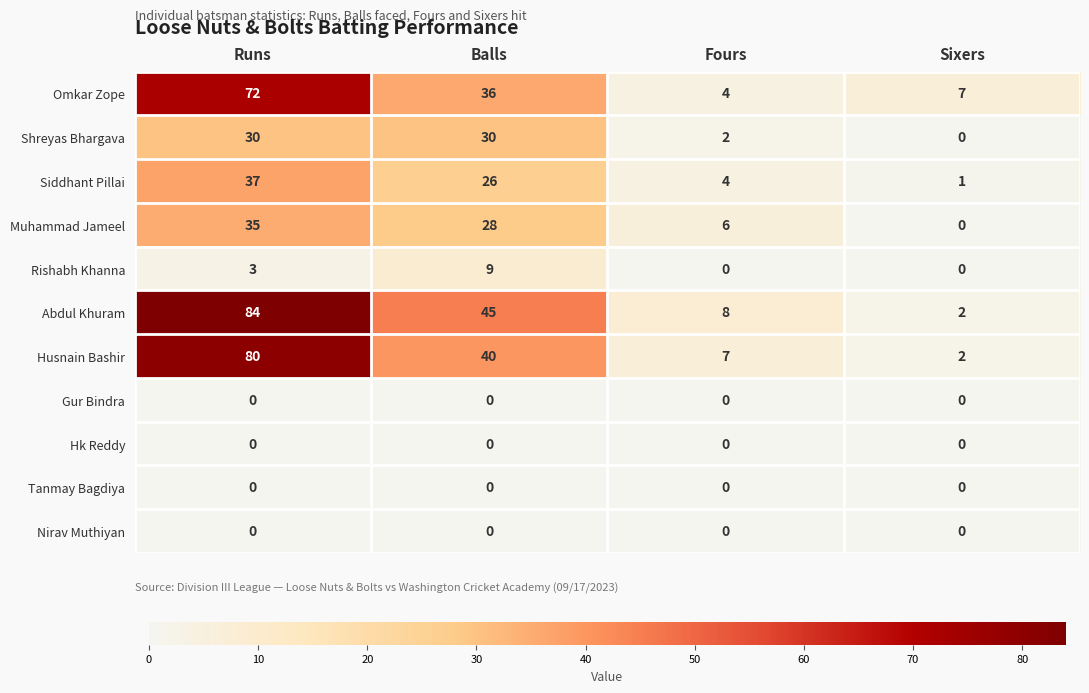

Which series changed the most between Runs and Fours?

Abdul Khuram